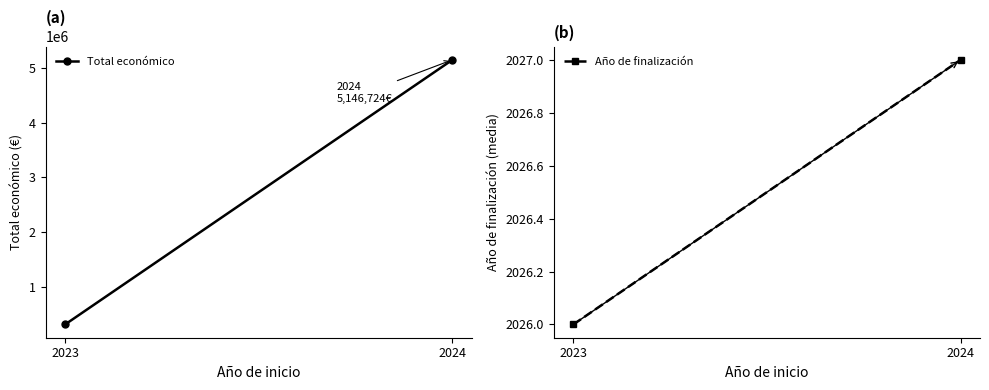

How many Total económico values are between 307042 and 5146724?

2